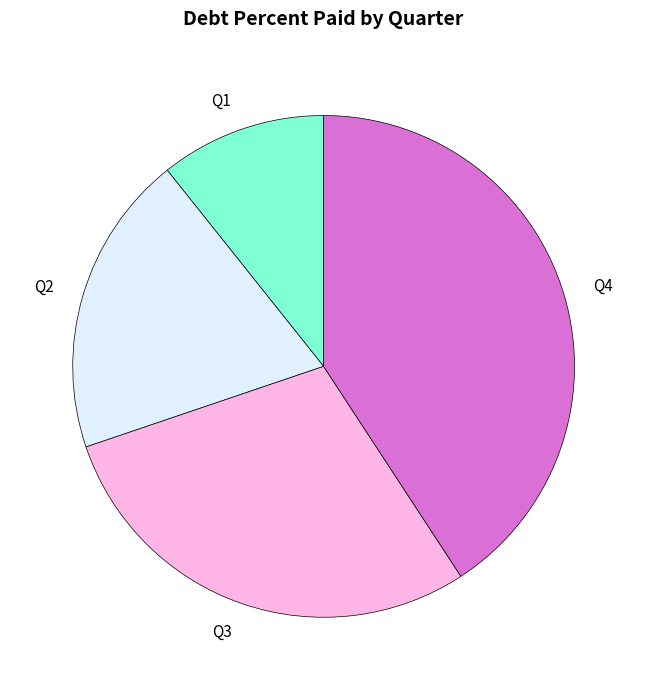

Is there any slice that represents more than half of the pie?

No